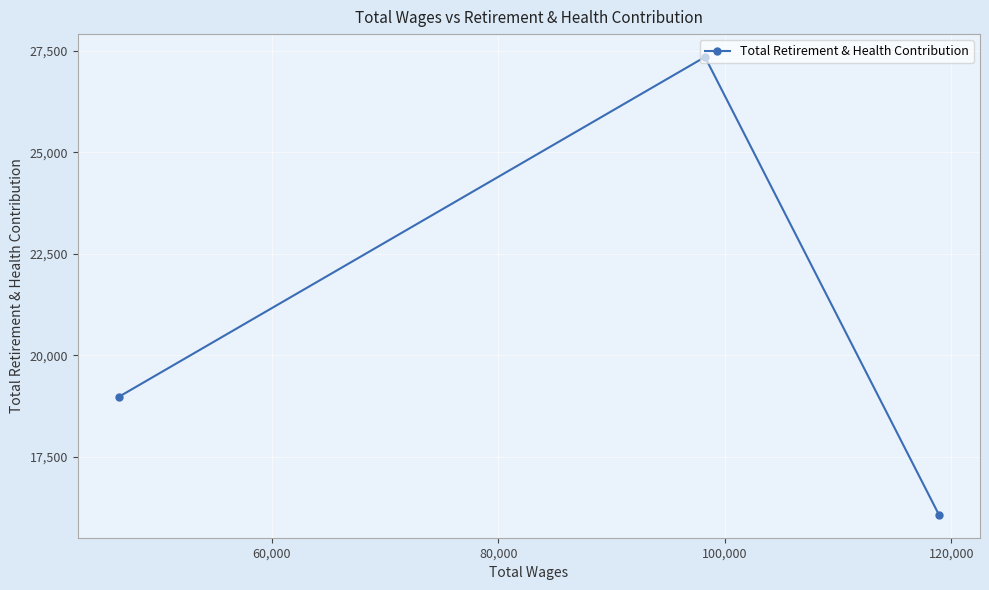

What is the average value?

20795